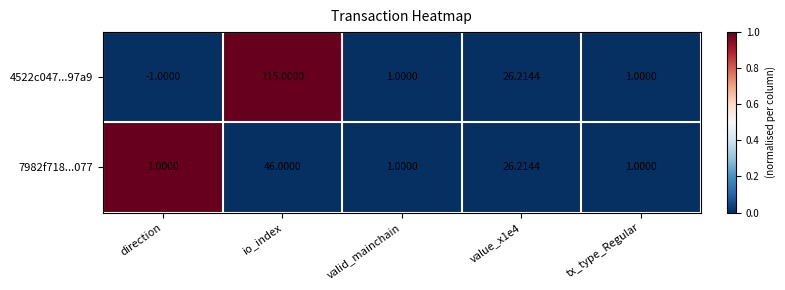

Which category has the highest value across all series?

io_index